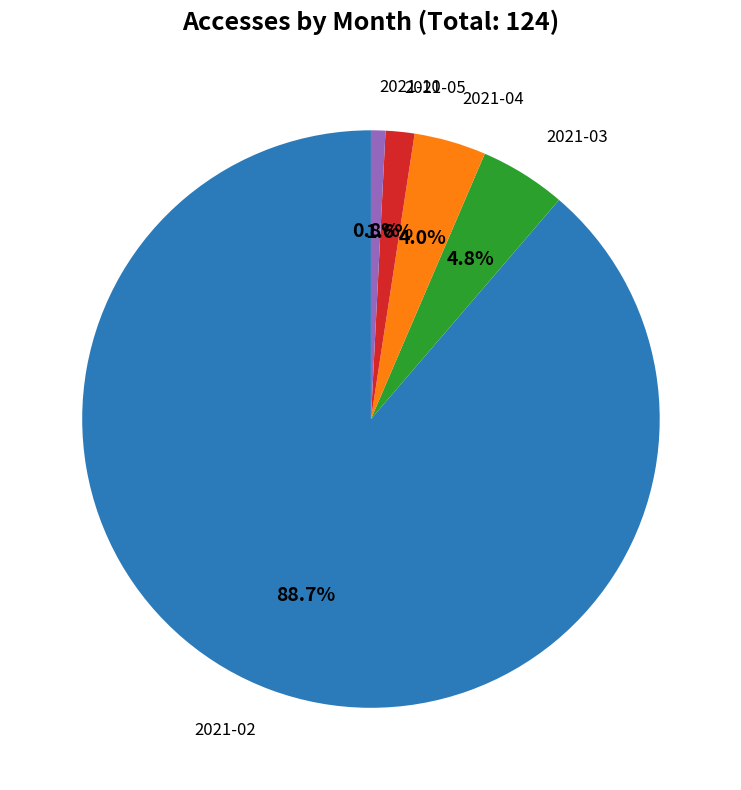

Is there any slice that represents more than half of the pie?

Yes